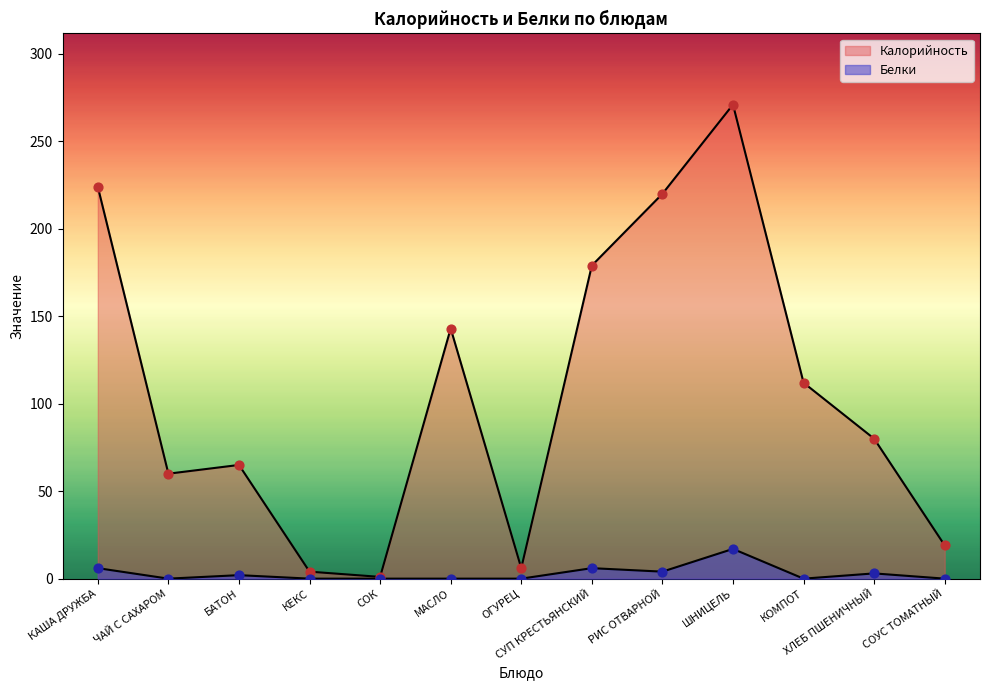

At which category is the sum across all series the highest?

ШНИЦЕЛЬ